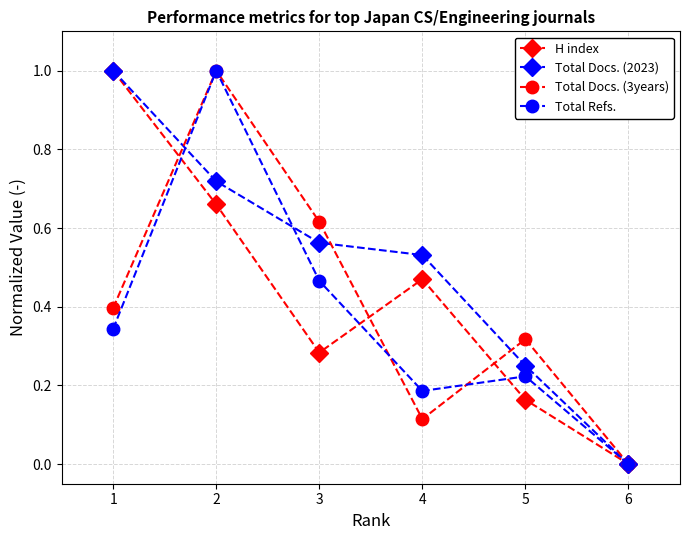

Which category has the lowest value in the H index series?

6